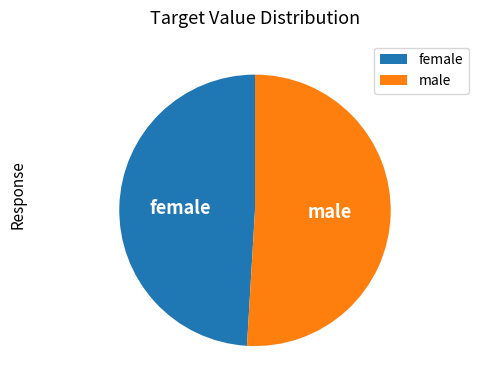

Between female and male, which is larger?

male